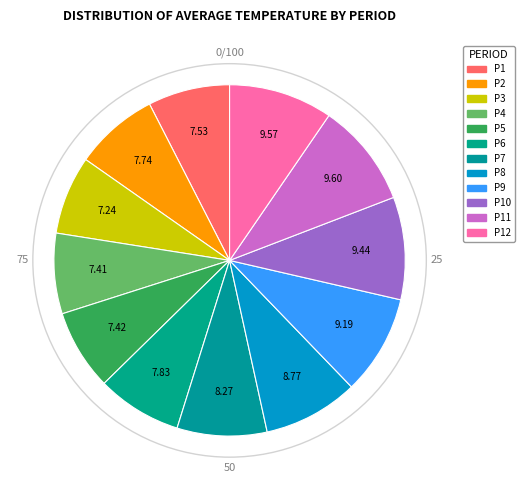

How many segments does this pie chart have?

12